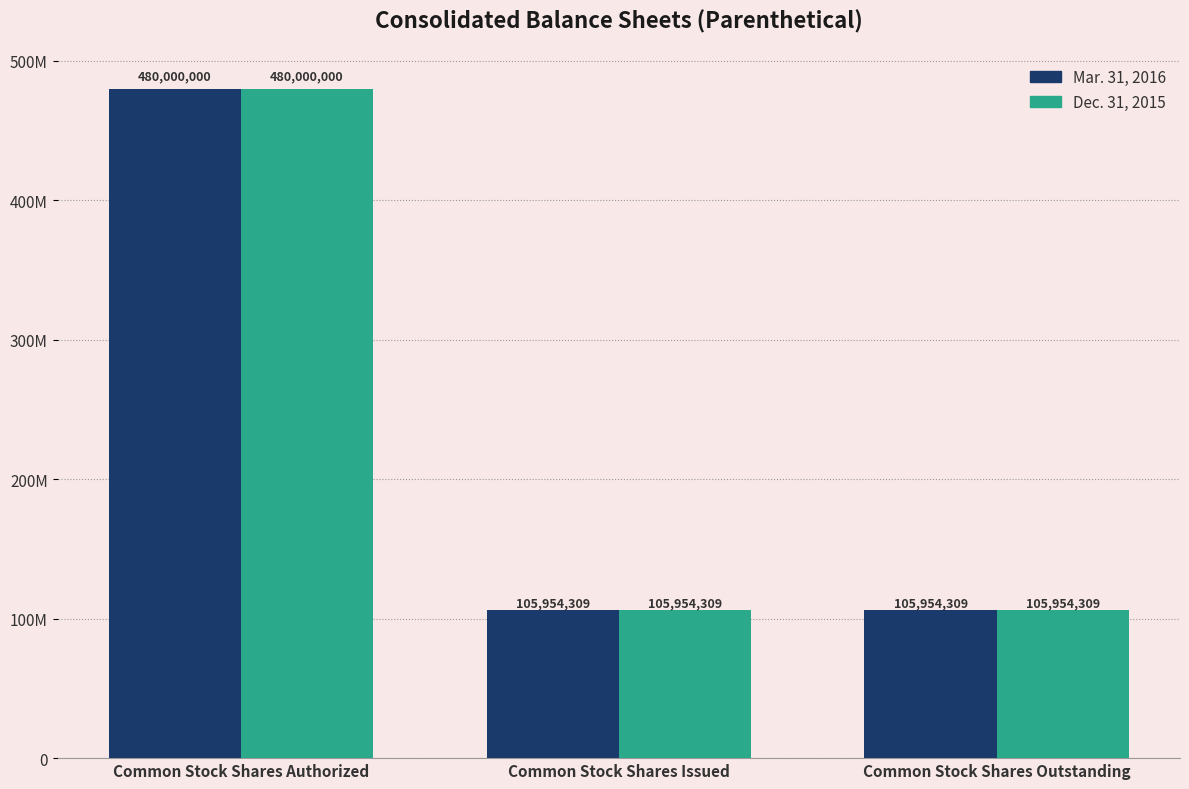

What is the value of the Dec. 31, 2015 bar at the 1st from the left?

480000000